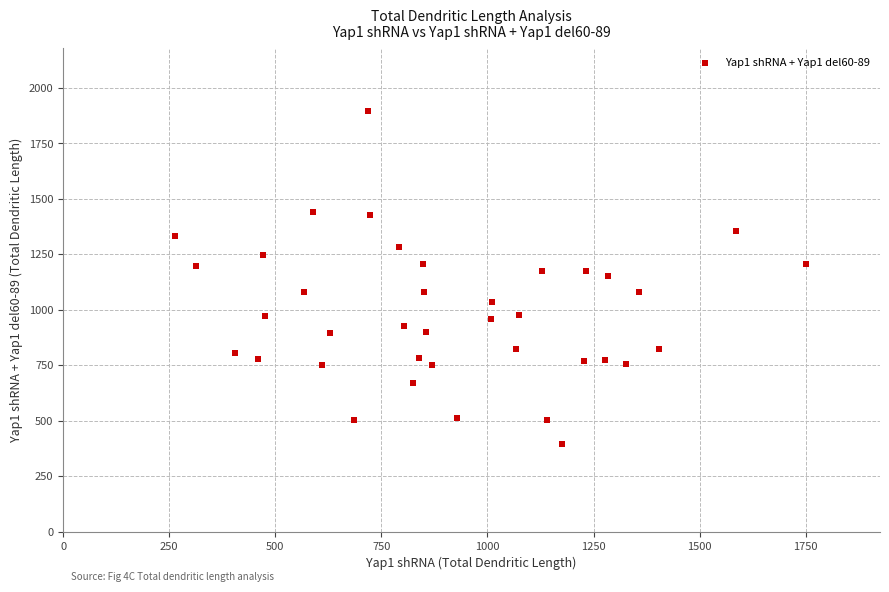

What is the range of Y values (max minus min)?

1502.2